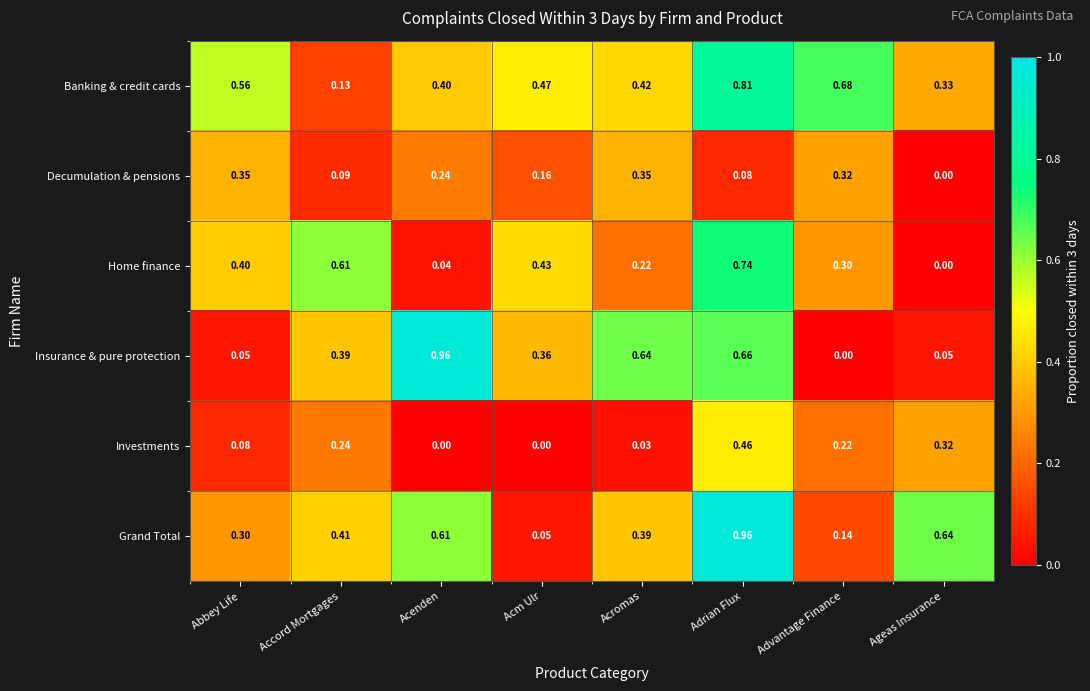

Which category has the lowest value in the Home finance series?

Ageas Insurance